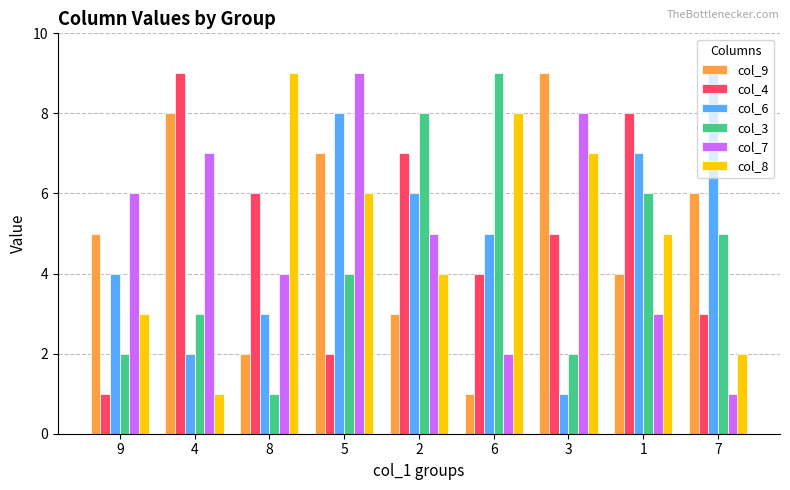

How many values in the col_9 series are below 5?

4